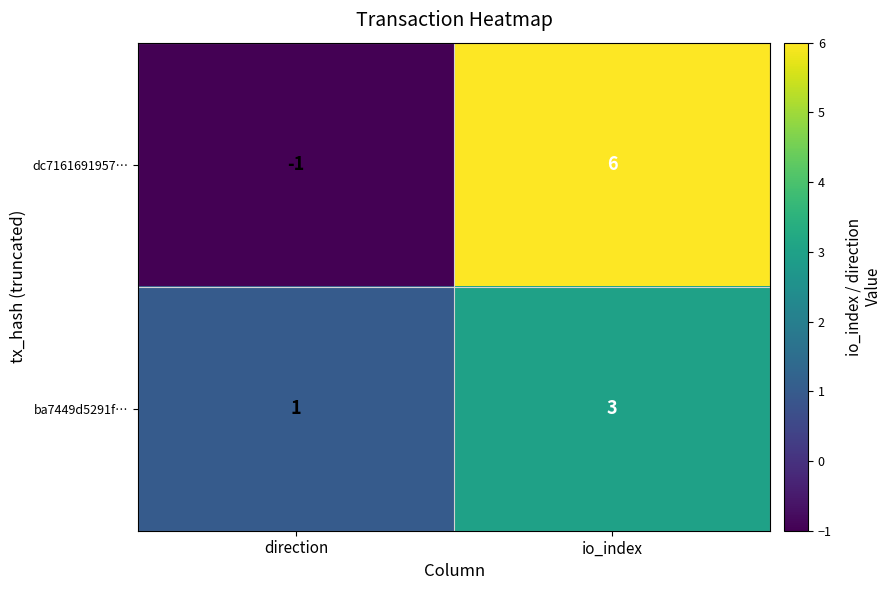

The dc7161691957… series shows 1 at io_index. True or false?

False